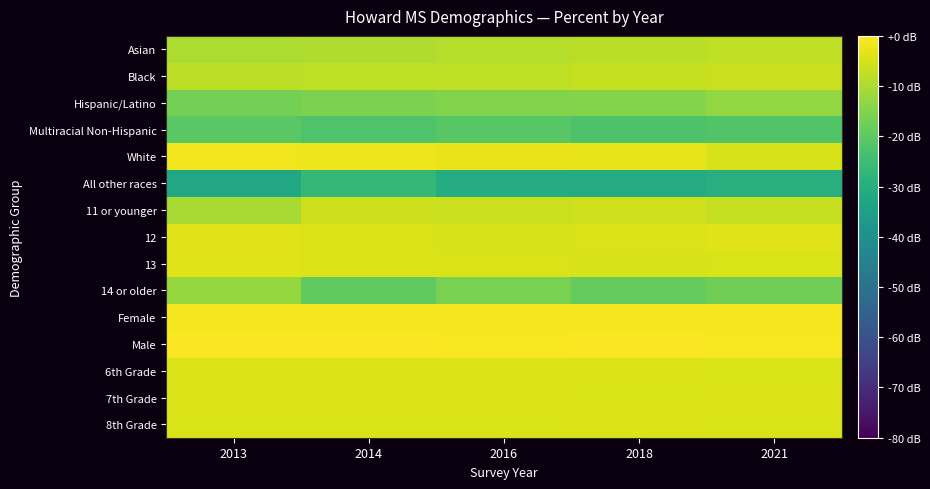

Reading left to right, transcribe all the data shown in this chart.

Asian: 2013=-9.9	2014=-9.4	2016=-8.8	2018=-8.3	2021=-7.7
Black: 2013=-8.0	2014=-7.7	2016=-7.7	2018=-7.1	2021=-6.4
Hispanic/Latino: 2013=-16.6	2014=-15.9	2016=-15.1	2018=-14.8	2021=-12.9
Multiracial Non-Hispanic: 2013=-20.5	2014=-22.0	2016=-20.8	2018=-22.2	2021=-21.6
White: 2013=-1.6	2014=-2.2	2016=-2.5	2018=-3.1	2021=-4.7
All other races: 2013=-32.0	2014=-26.6	2016=-30.6	2018=-30.8	2021=-29.8
11 or younger: 2013=-10.6	2014=-6.2	2016=-6.4	2018=-5.7	2021=-7.1
12: 2013=-3.7	2014=-4.4	2016=-4.9	2018=-4.3	2021=-3.9
13: 2013=-4.0	2014=-4.2	2016=-4.2	2018=-4.9	2021=-4.4
14 or older: 2013=-12.7	2014=-19.7	2016=-16.2	2018=-18.8	2021=-17.4
Female: 2013=-1.2	2014=-1.1	2016=-1.0	2018=-1.1	2021=-1.0
Male: 2013=-0.5	2014=-0.6	2016=-0.6	2018=-0.6	2021=-0.7
6th Grade: 2013=-4.3	2014=-4.2	2016=-4.3	2018=-4.3	2021=-4.5
7th Grade: 2013=-4.2	2014=-4.3	2016=-4.3	2018=-4.5	2021=-4.2
8th Grade: 2013=-4.6	2014=-4.5	2016=-4.4	2018=-4.2	2021=-4.4